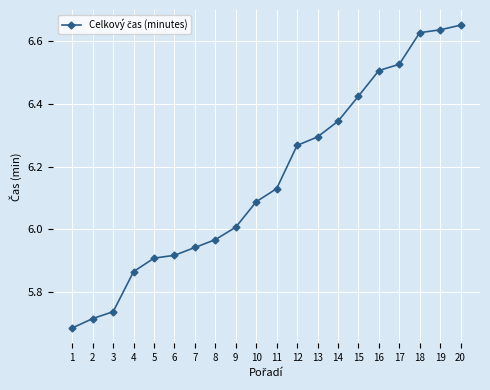

True or false: the data shows 10.1 at 9.

False